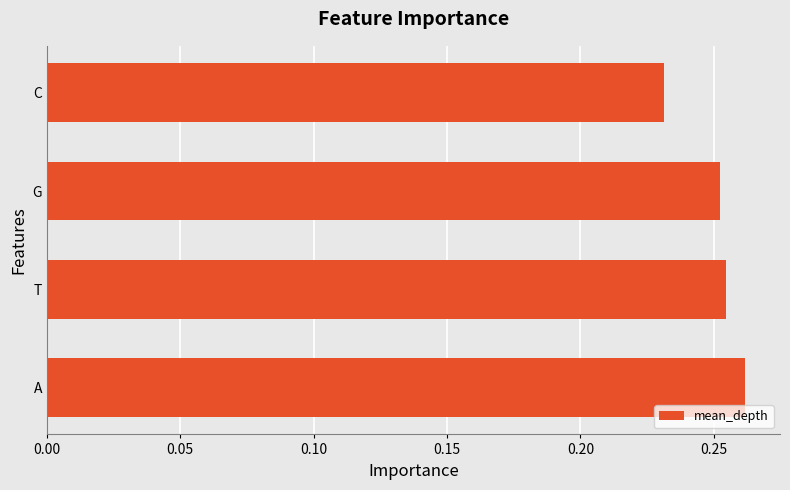

True or false: the data shows 0.4 at C.

False